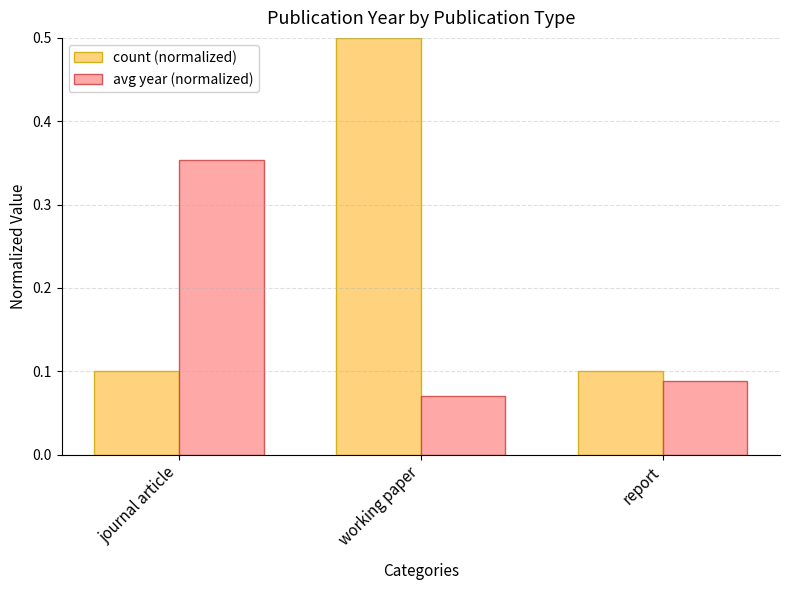

What is the spread (max minus min) of values at journal article?

0.3